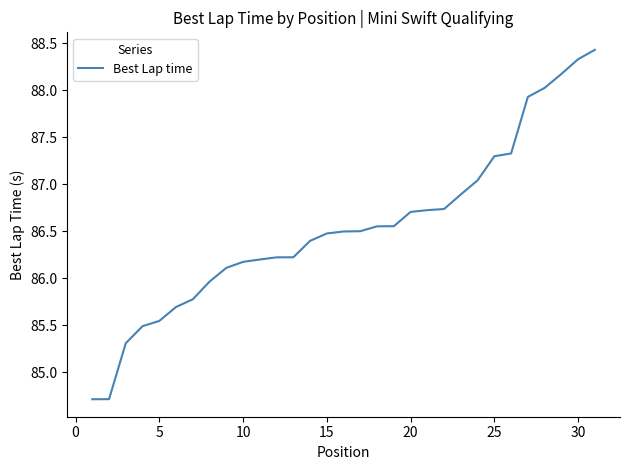

What is the maximum value shown in the chart?

88.4